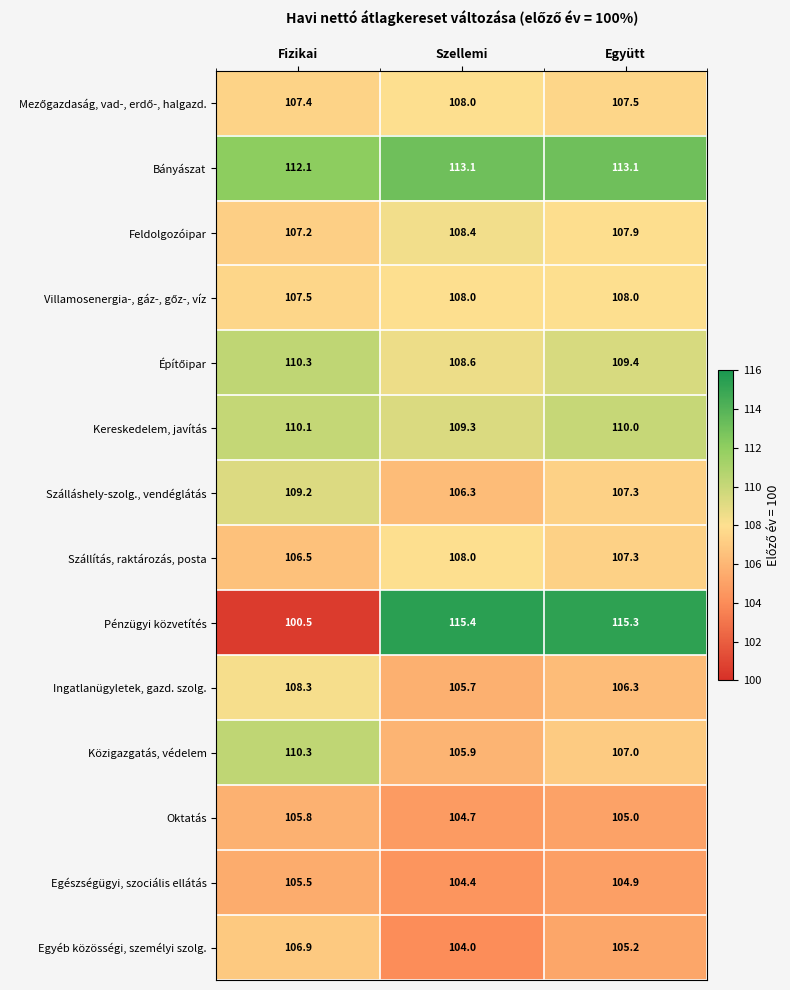

What is the sum of the Szálláshely-szolg., vendéglátás values at Együtt and Szellemi?

213.6